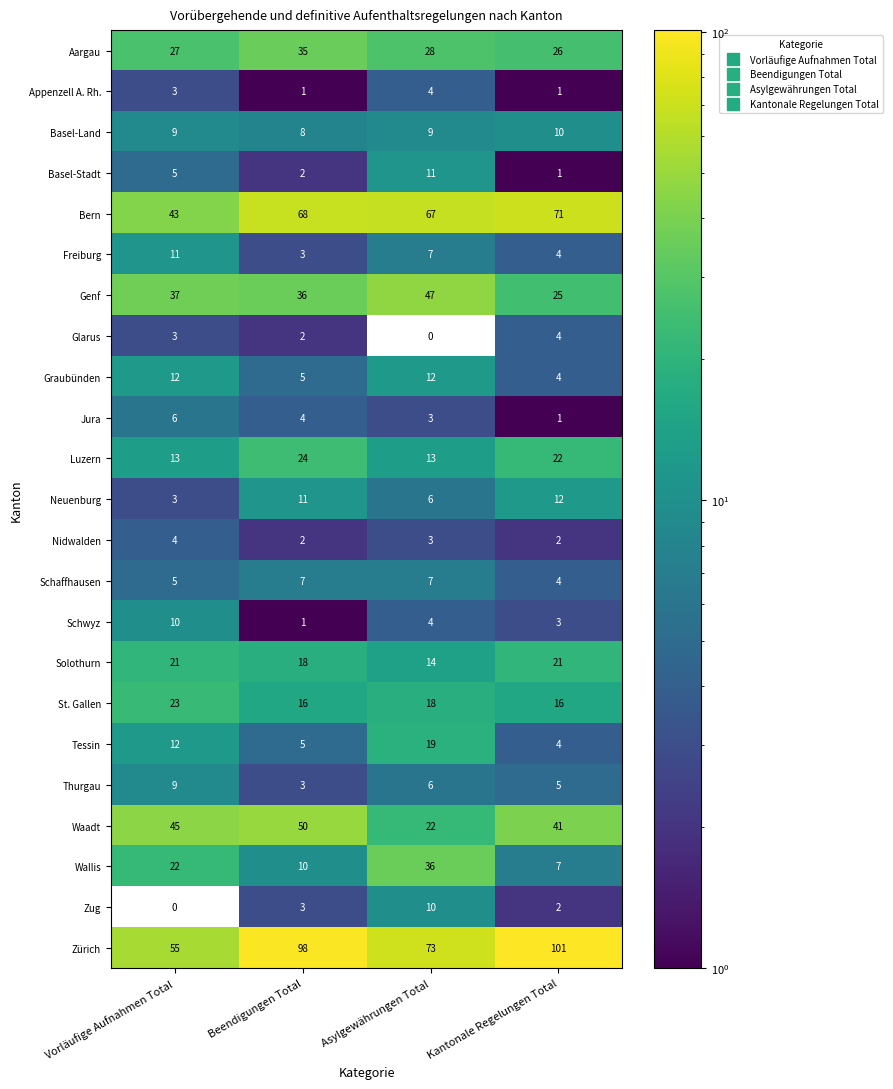

Count the number of data series in this chart.

23